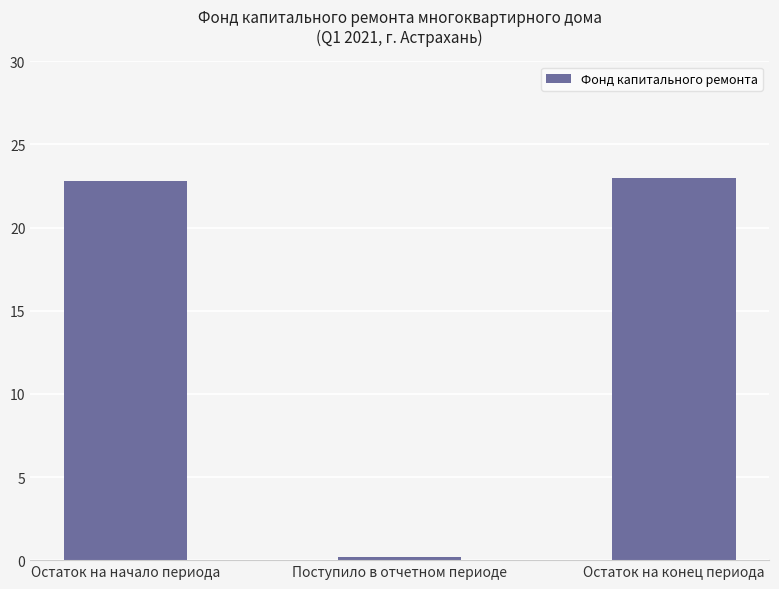

Reading left to right, what are all the values shown in this chart?

22.8	0.2	23.0